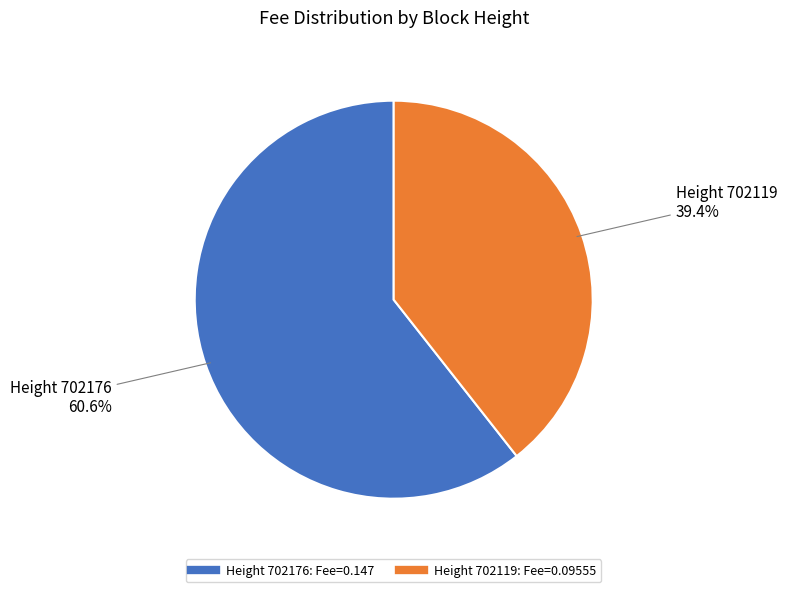

Does any single category account for the majority?

Yes